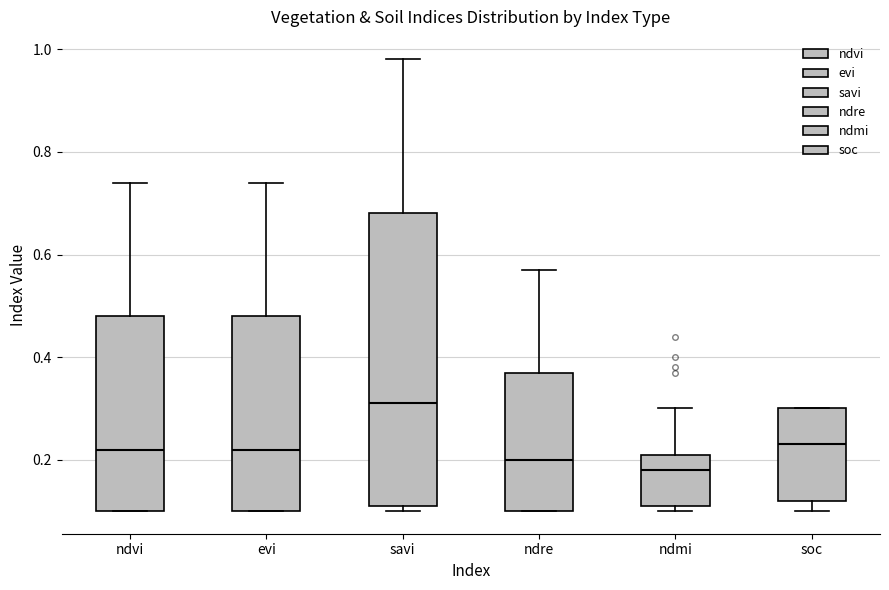

Which box has the lowest median line?

ndmi